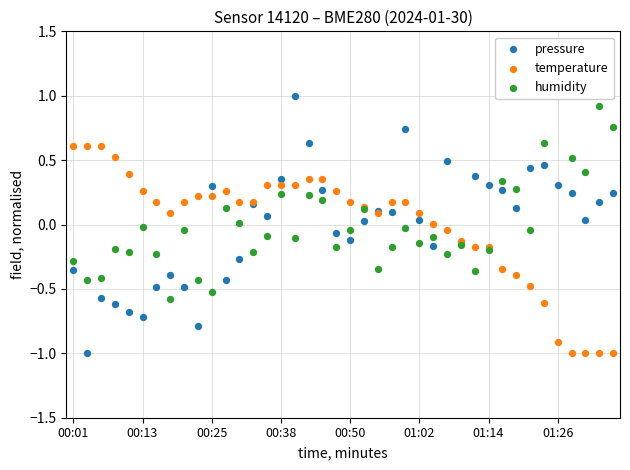

Which series contains the lowest Y value?

temperature